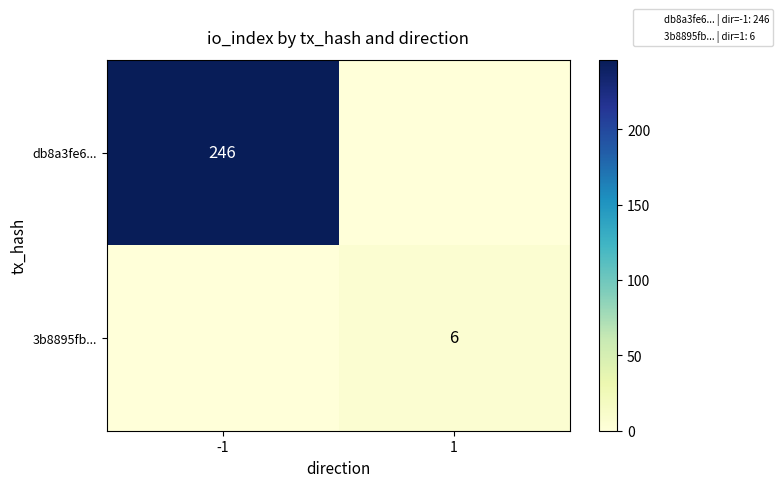

Is it true that db8a3fe6... equals 0 at 1?

True